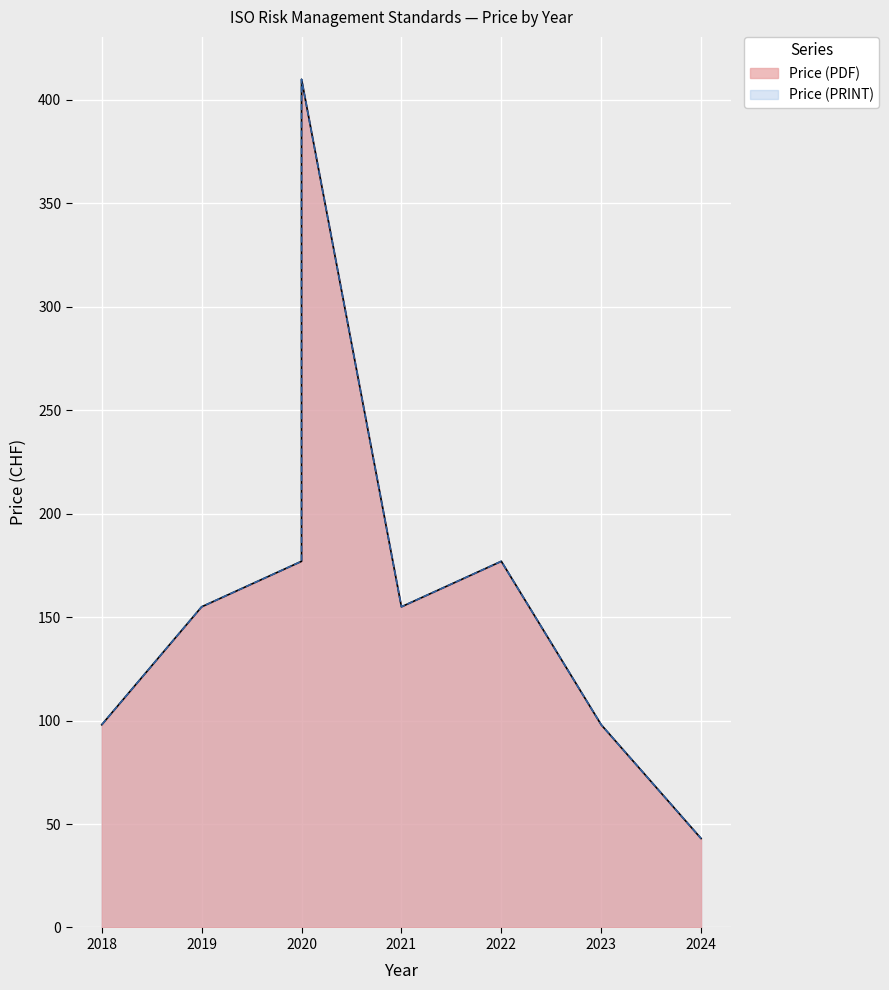

What value does the Price (PRINT) series have at 2018?

98